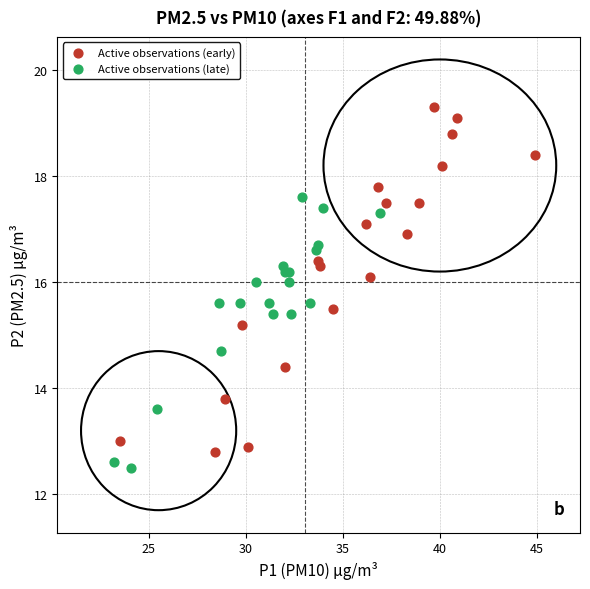

Which series contains the highest Y value?

Active observations (early)